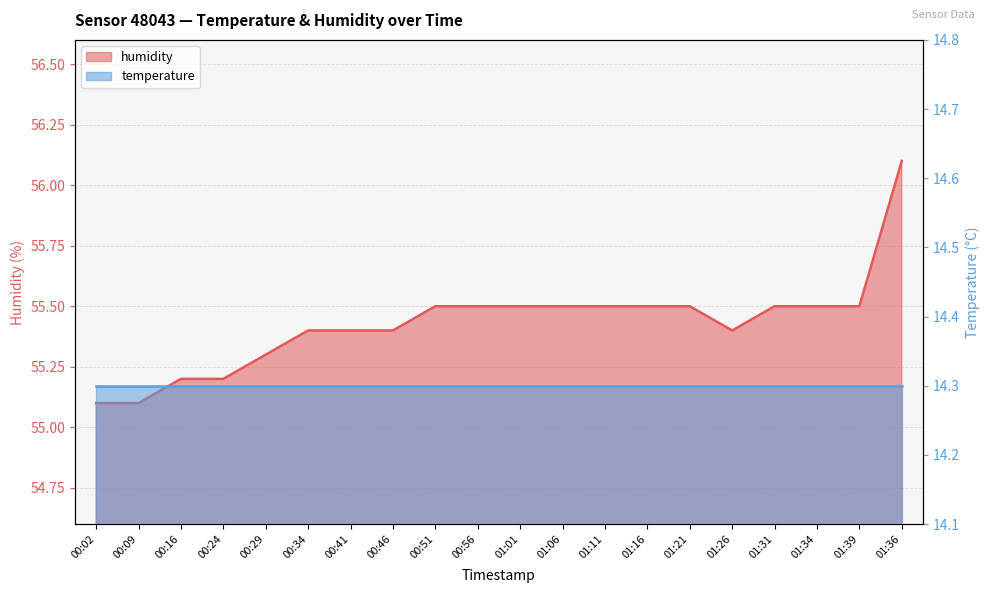

What value does the data have at 00:16?

55.2